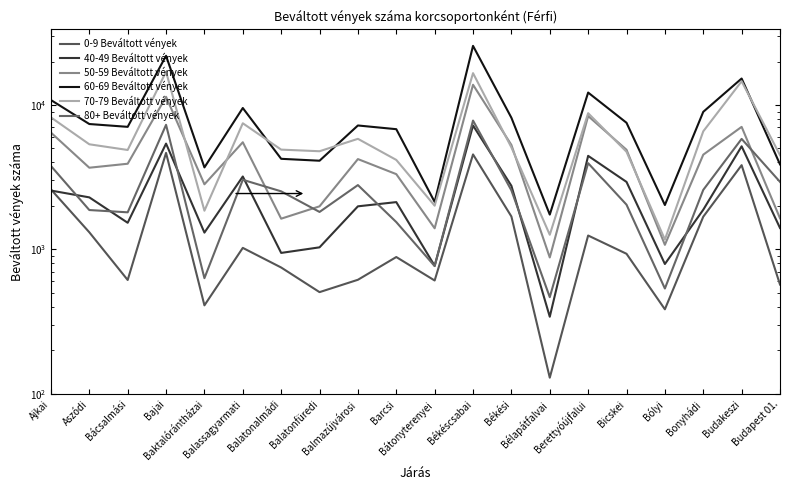

What is the sum of the 0-9 Beváltott vények values at Ajkai and Budakeszi?

6428